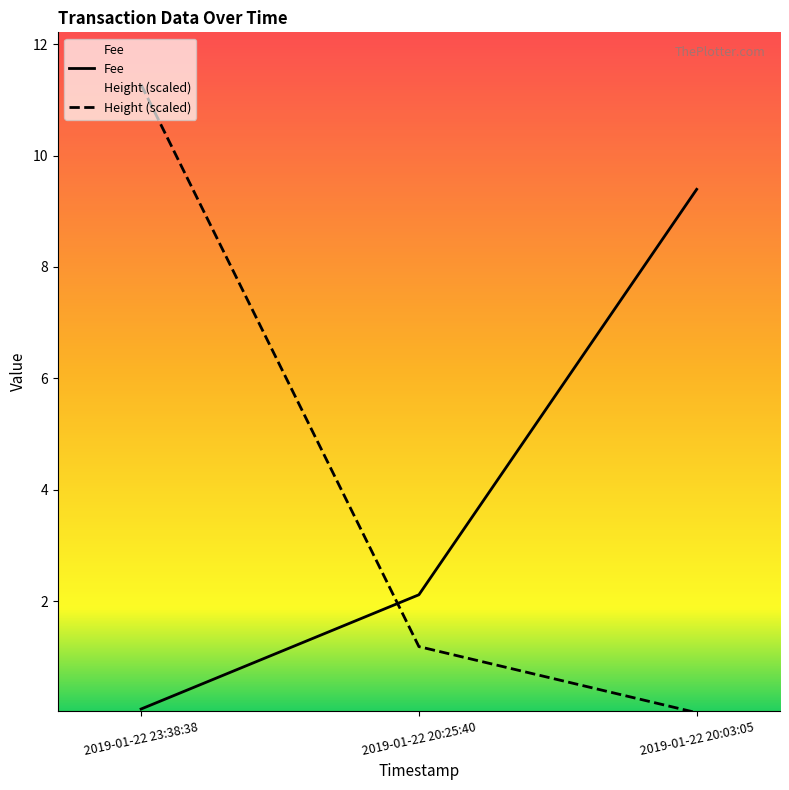

At which label does Height reach its minimum?

2019-01-22 20:03:05